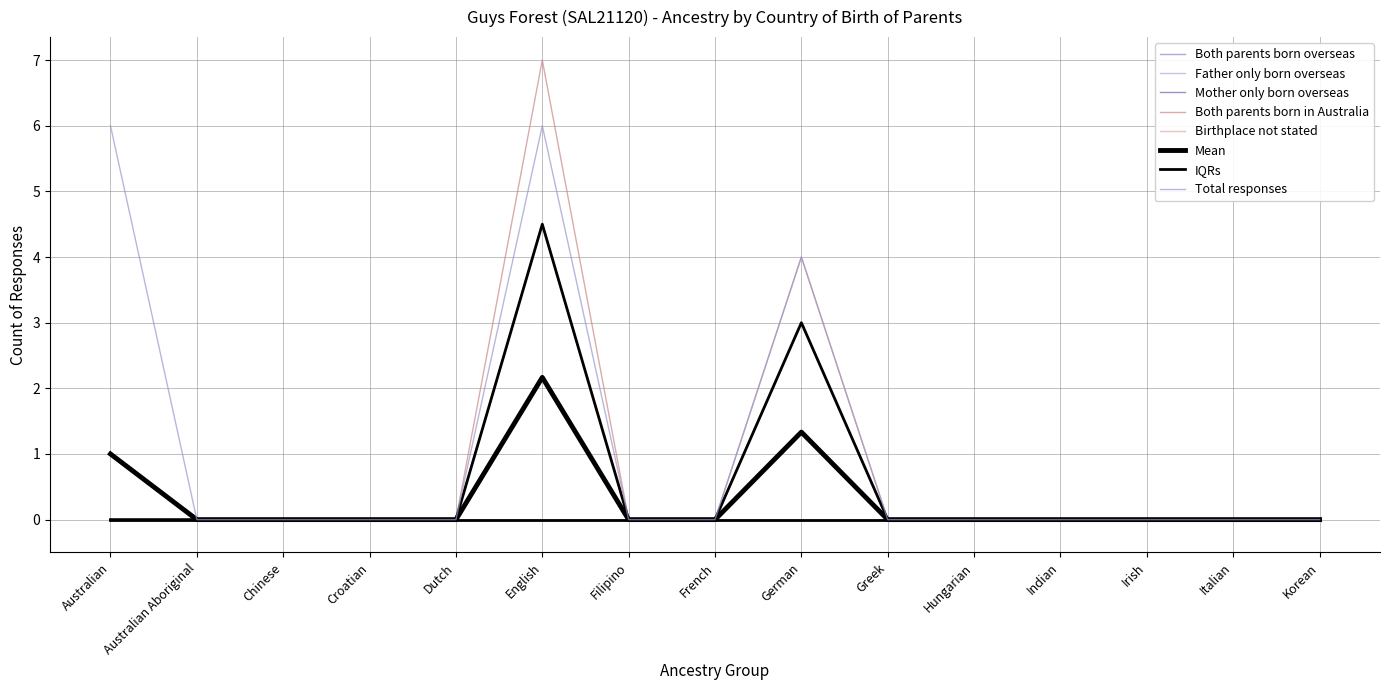

In Both parents born in Australia, how many points are higher than both neighbors (excluding endpoints)?

2